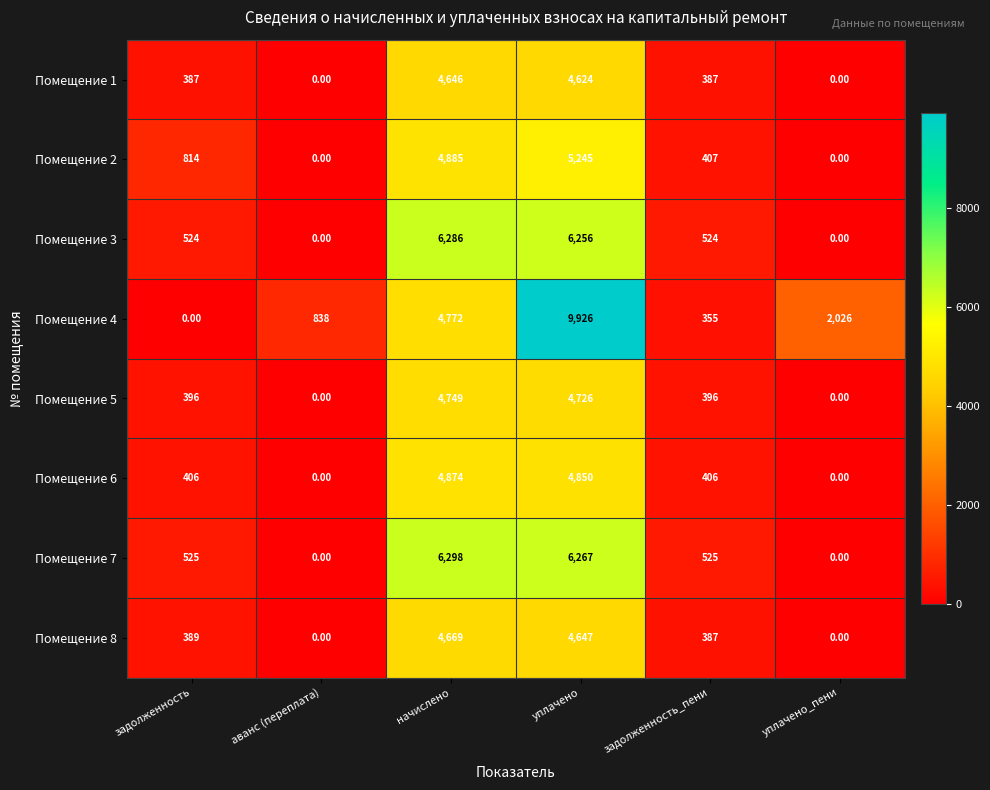

What is the difference between the highest and lowest values at начислено?

1652